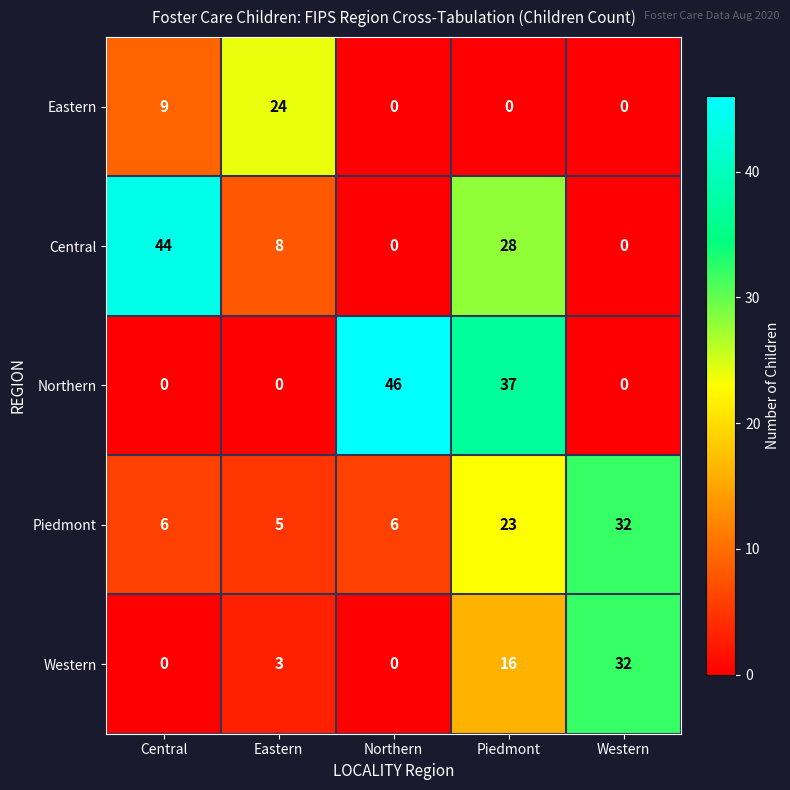

Count the number of data series in this chart.

5